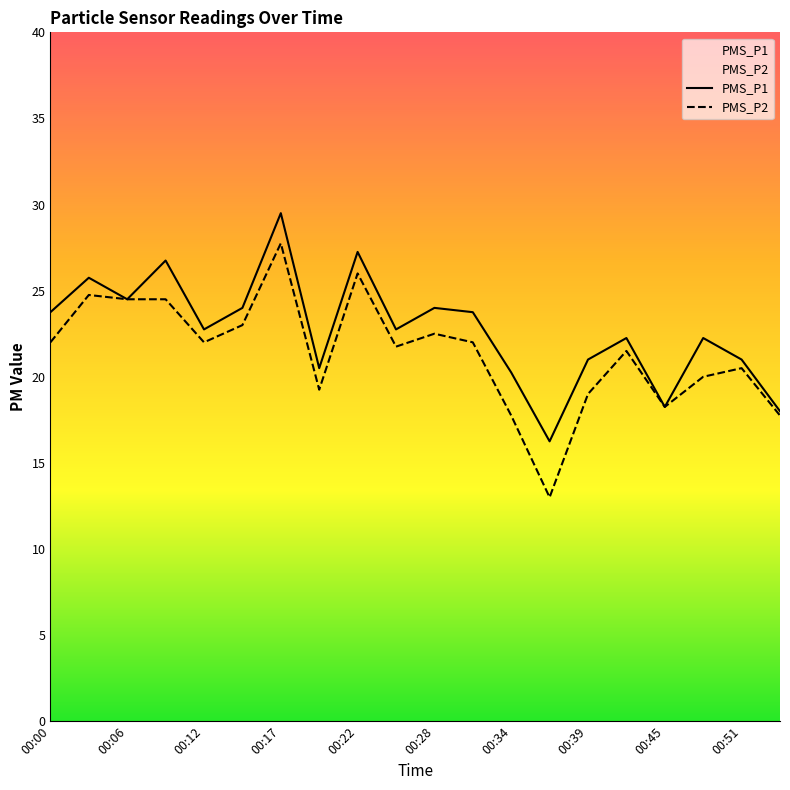

What is the minimum value shown in the chart?

13.0